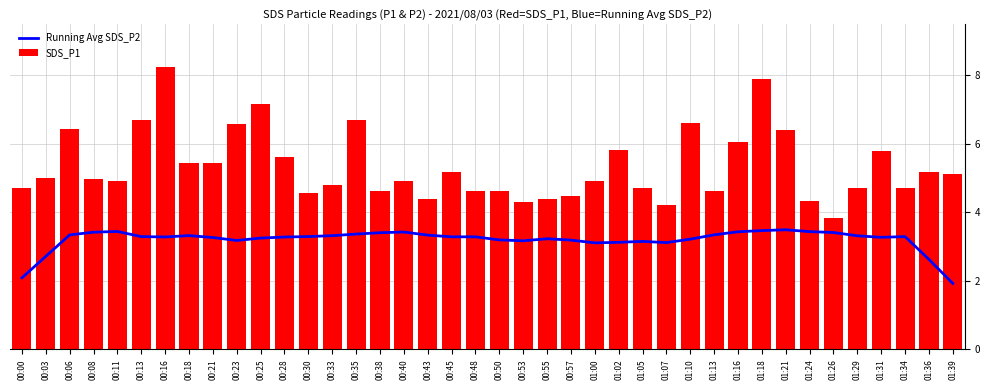

What is the label of the 19th bar from the left?

00:45